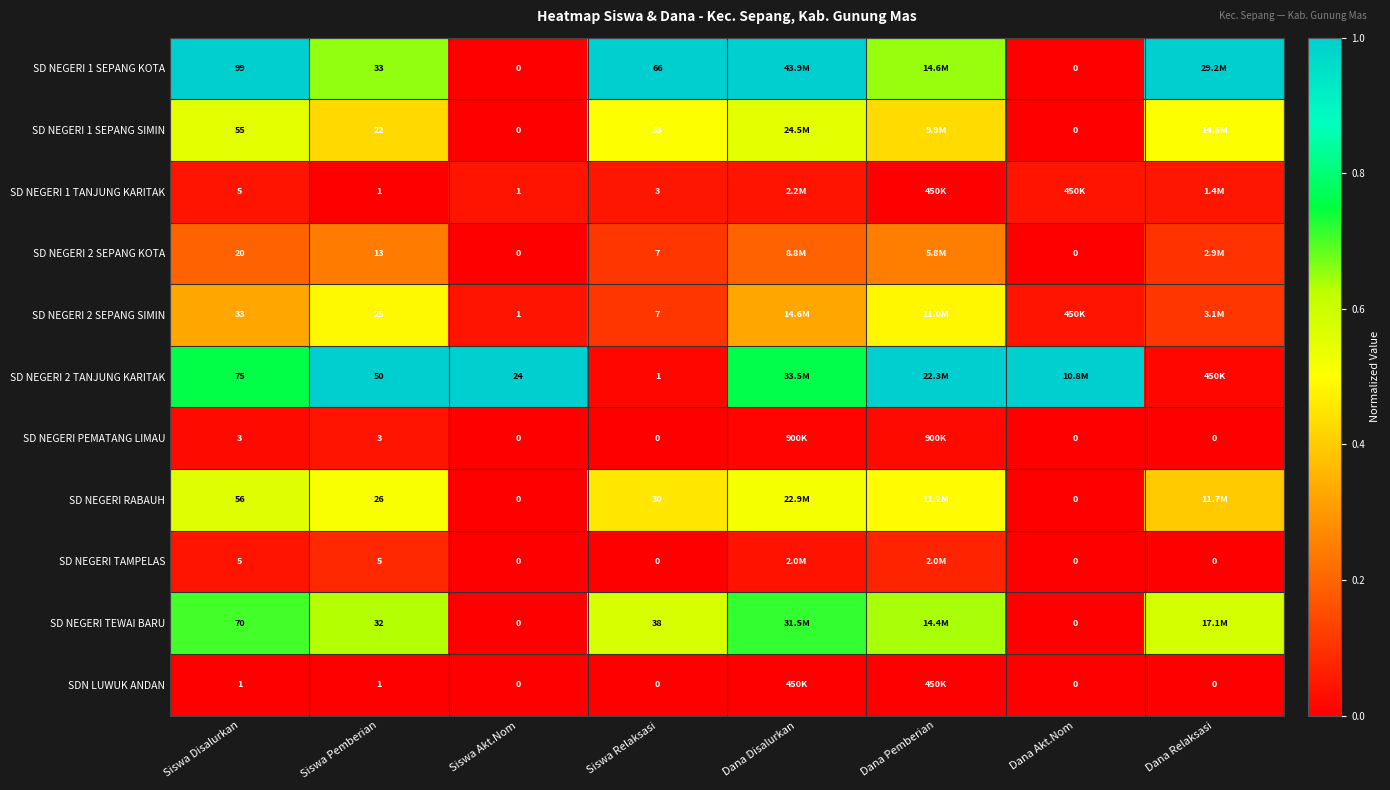

Is the value of SD NEGERI 1 TANJUNG KARITAK at Siswa Disalurkan greater than the value of SDN LUWUK ANDAN at Dana Akt.Nom?

Yes